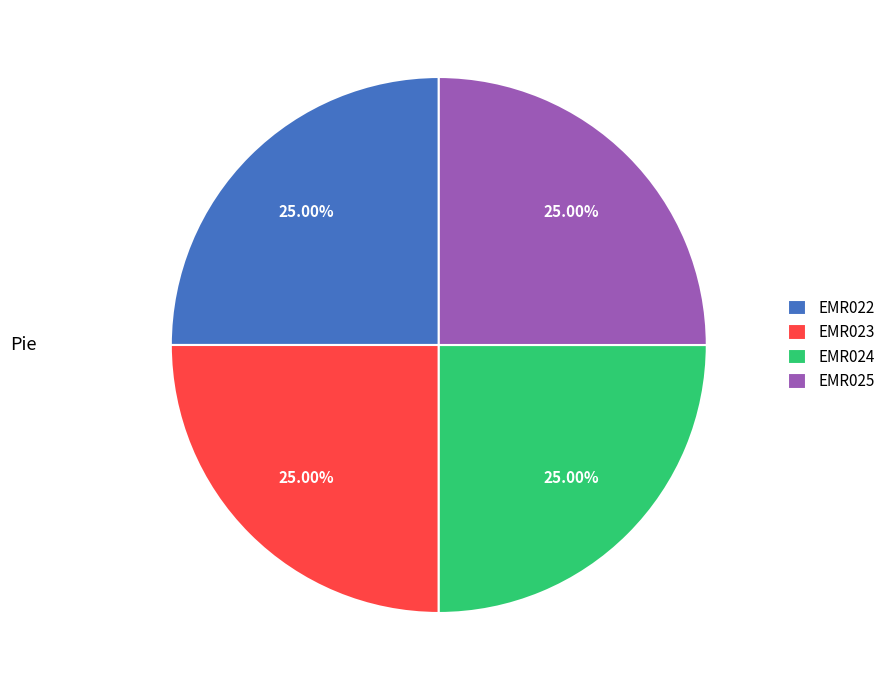

Is there any slice that represents more than half of the pie?

No